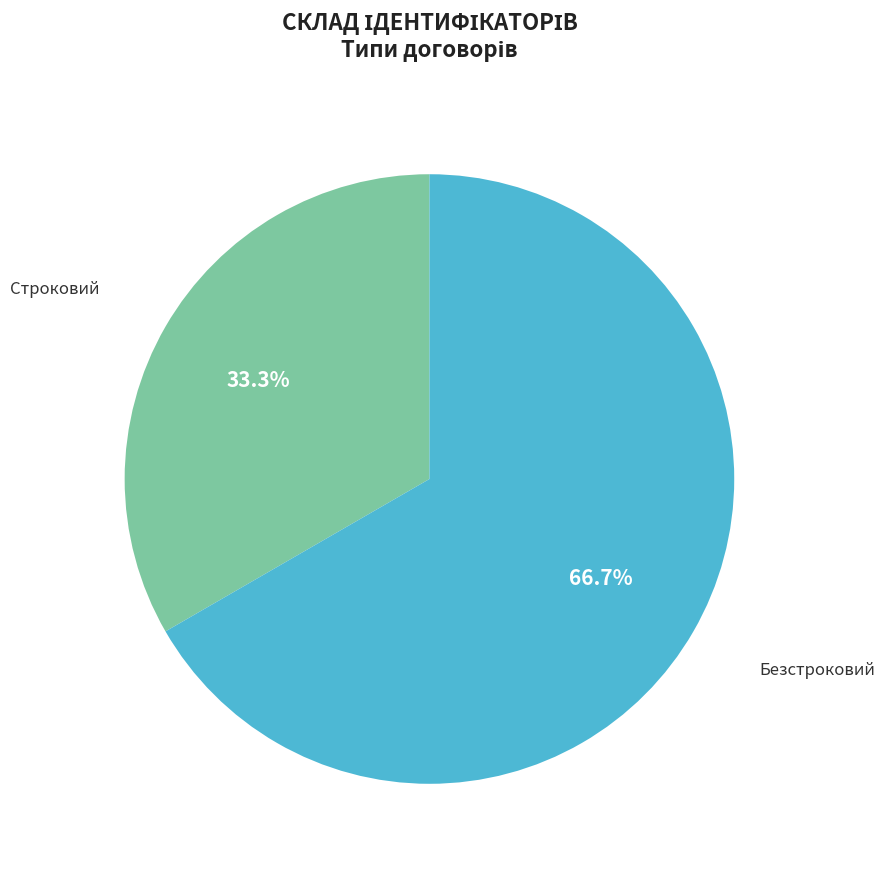

What percentage is the Строковий slice, to the nearest percent?

33%